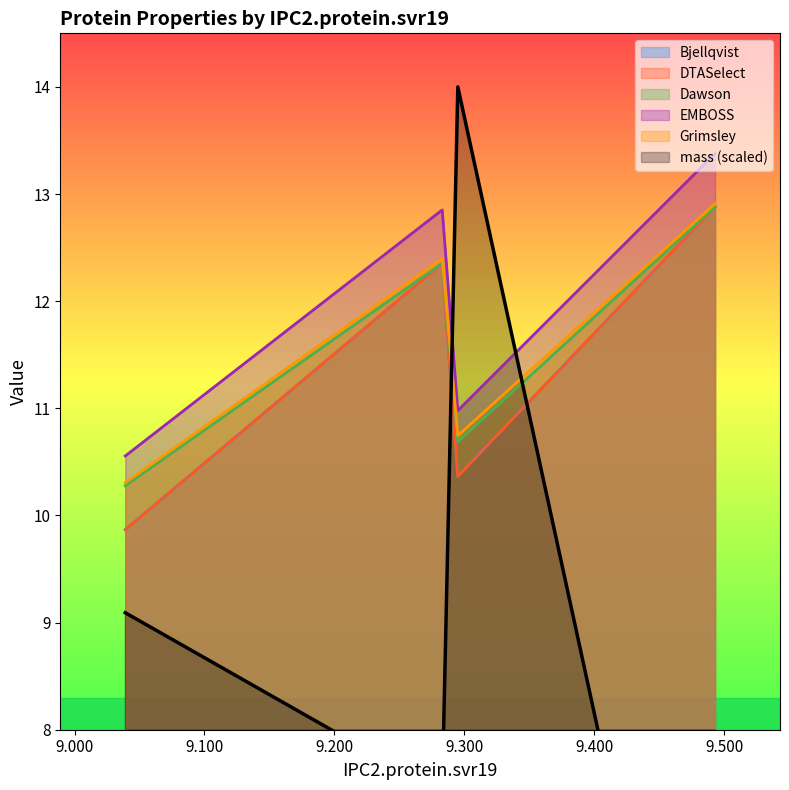

Where is the first local maximum for EMBOSS?

9.283